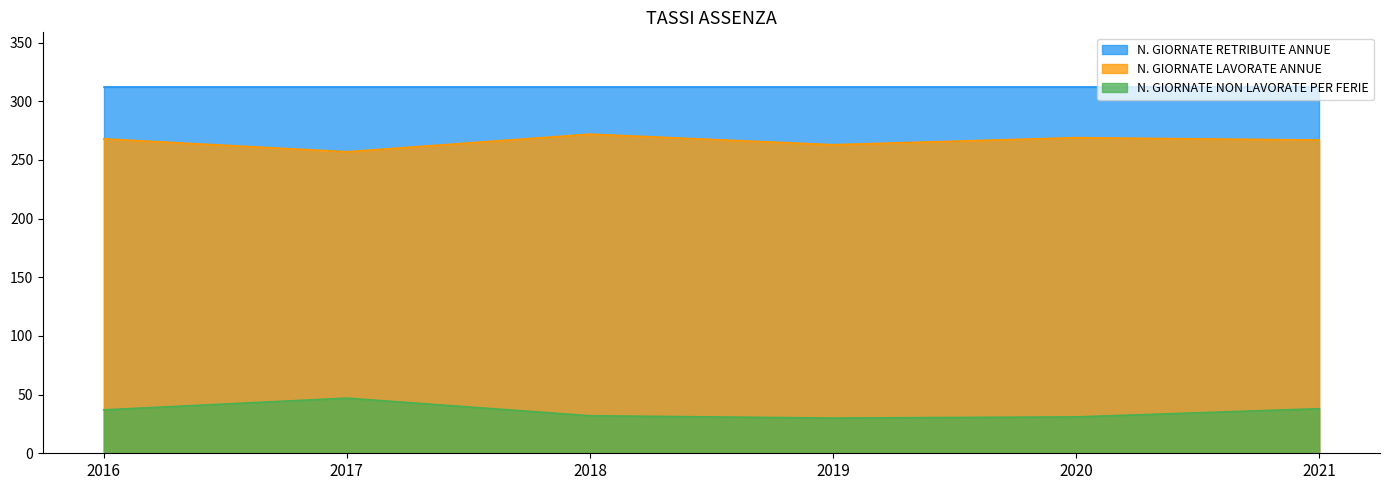

At which category does N. GIORNATE NON LAVORATE PER FERIE reach its first local valley?

2019